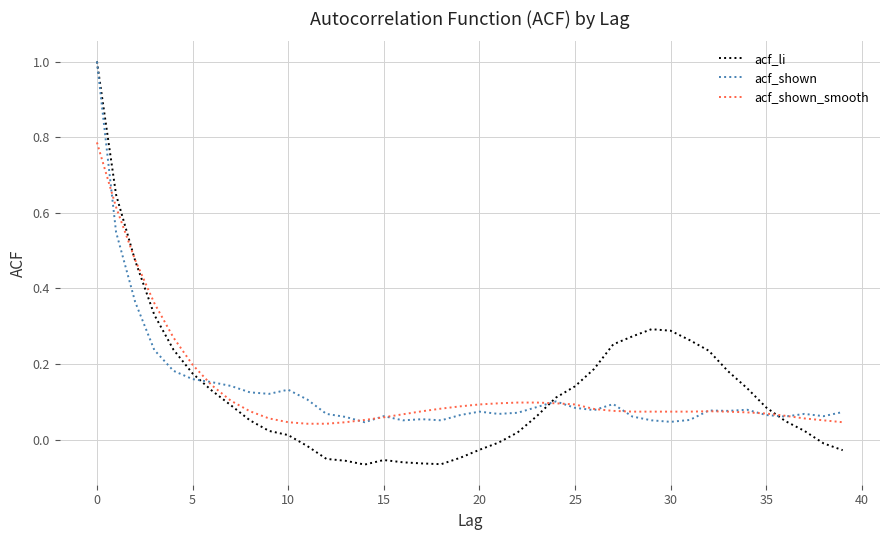

How many series are shown in this chart?

3